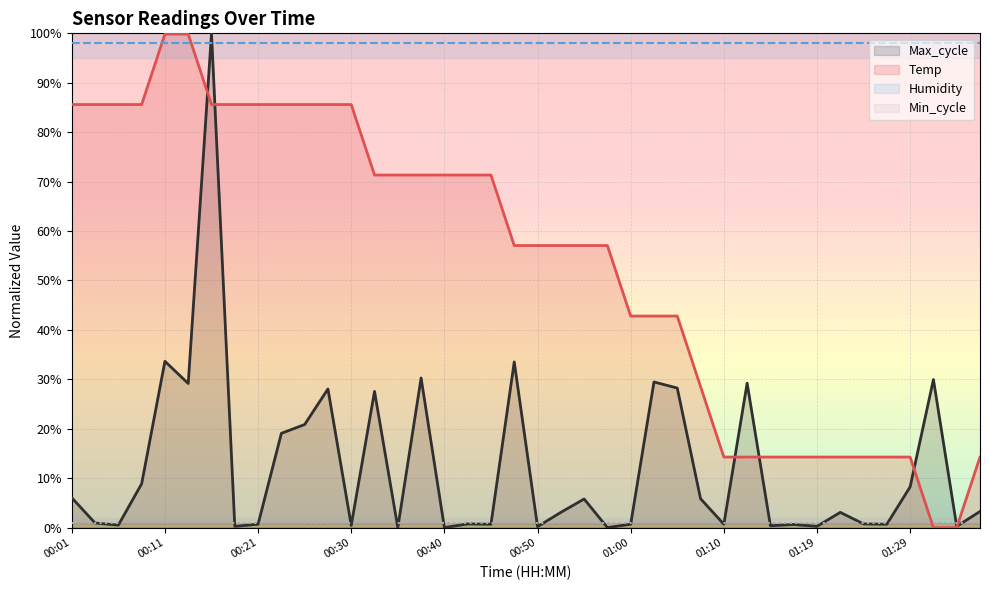

What is the maximum value for Temp?

99.9